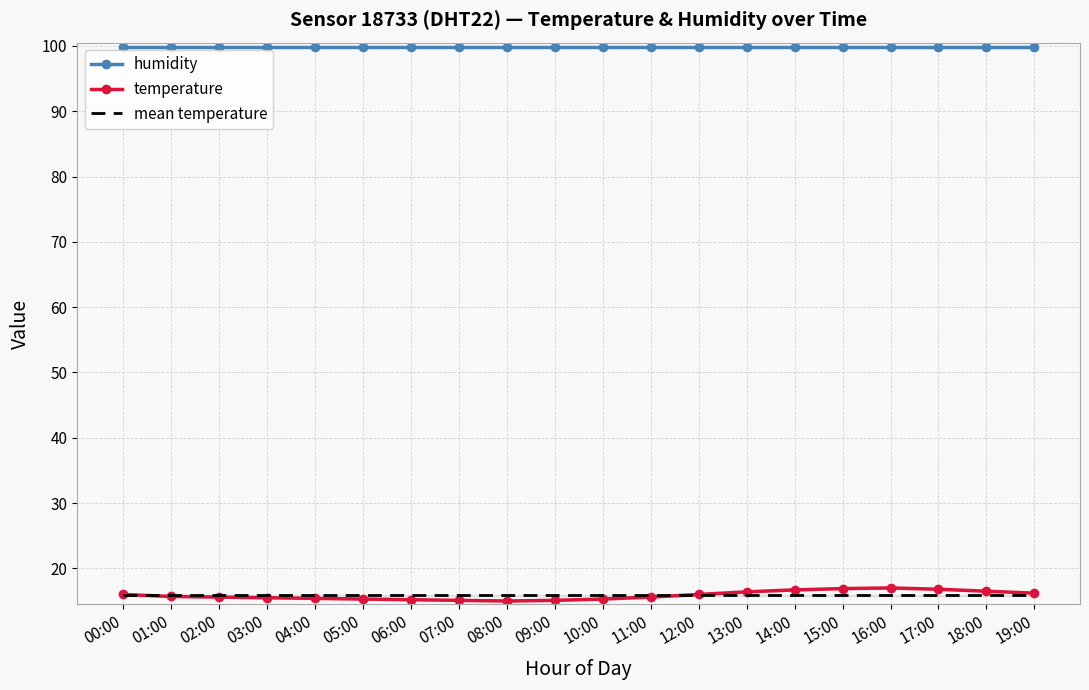

Read the mean temperature value at 14:00.

15.9